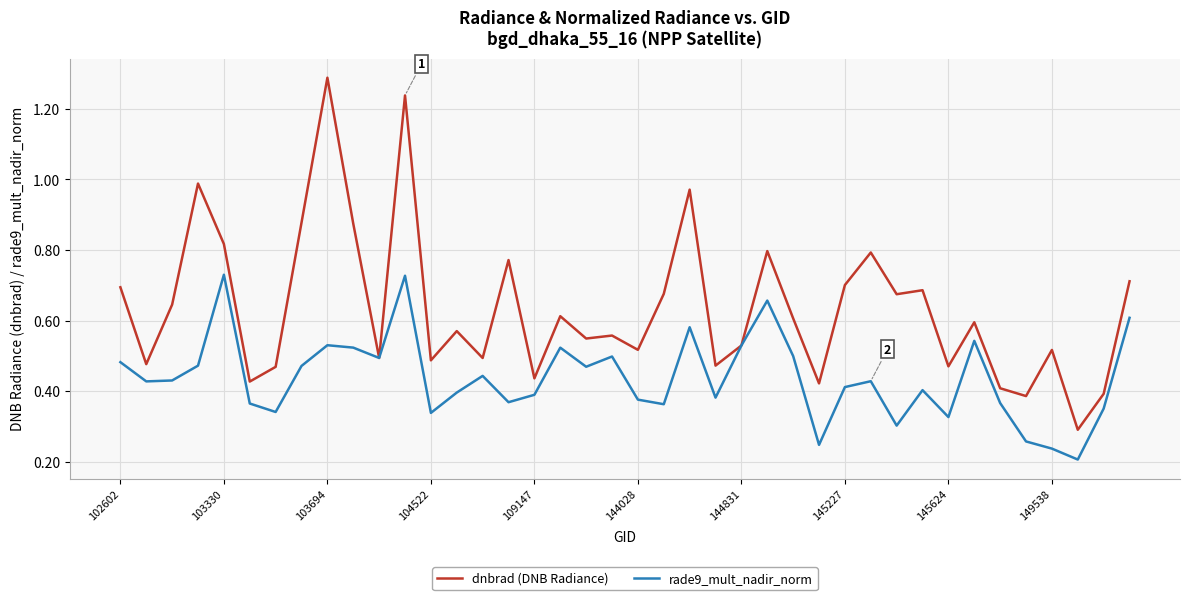

Rank the series by their maximum value, from highest to lowest.

dnbrad (DNB Radiance), rade9_mult_nadir_norm